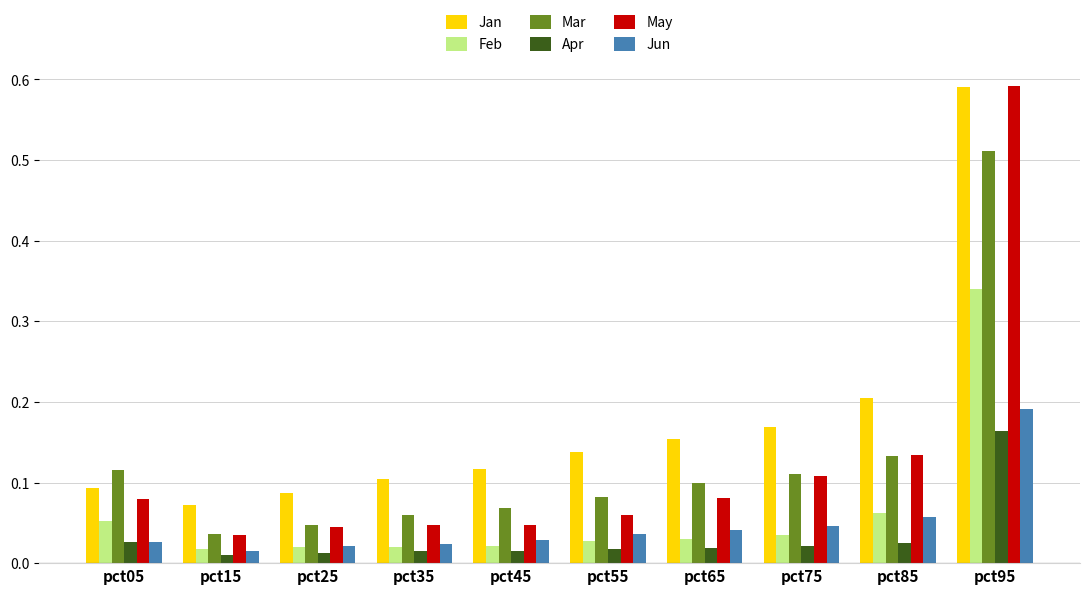

Is the value of Mar at pct05 greater than the value of Apr at pct25?

Yes